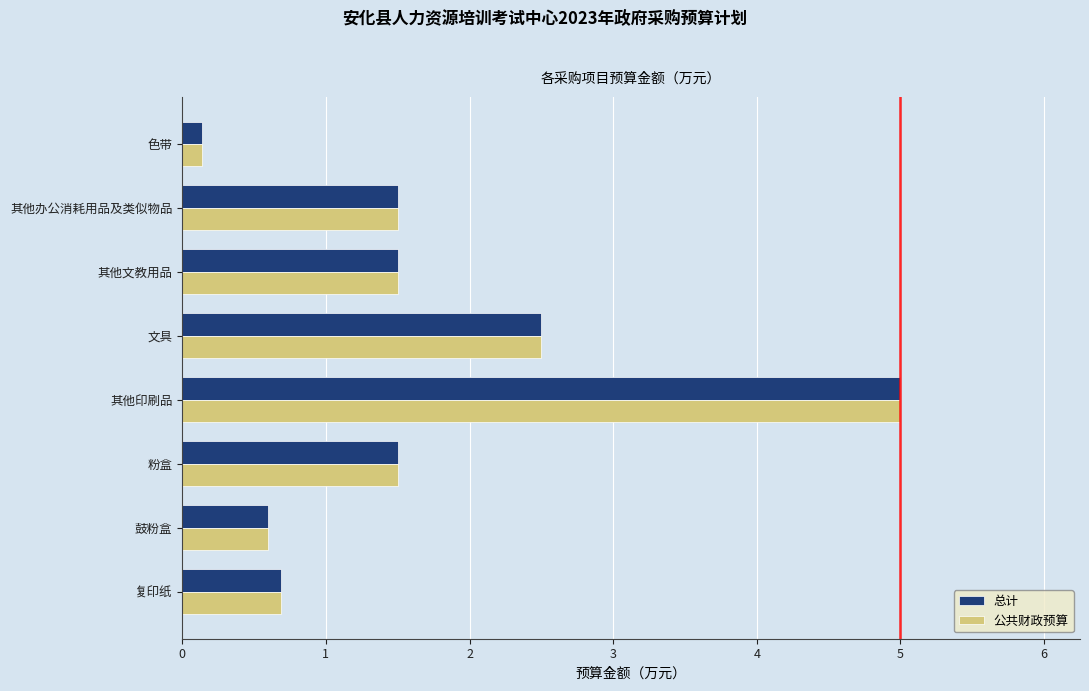

What is the highest value of the 公共财政预算 series?

5.0